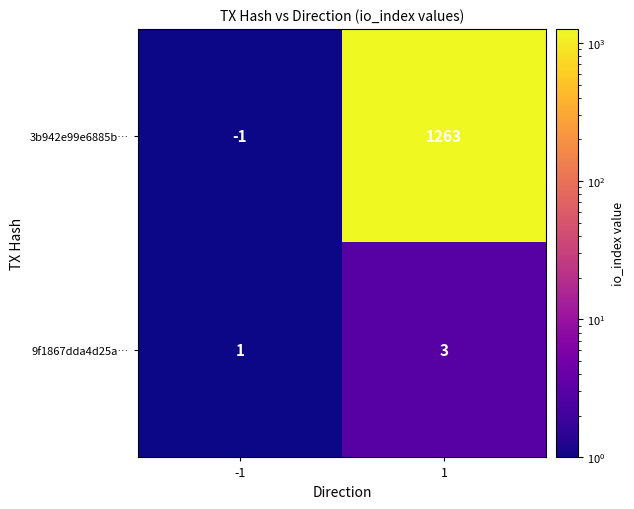

What is the spread (max minus min) of values at 1?

1260